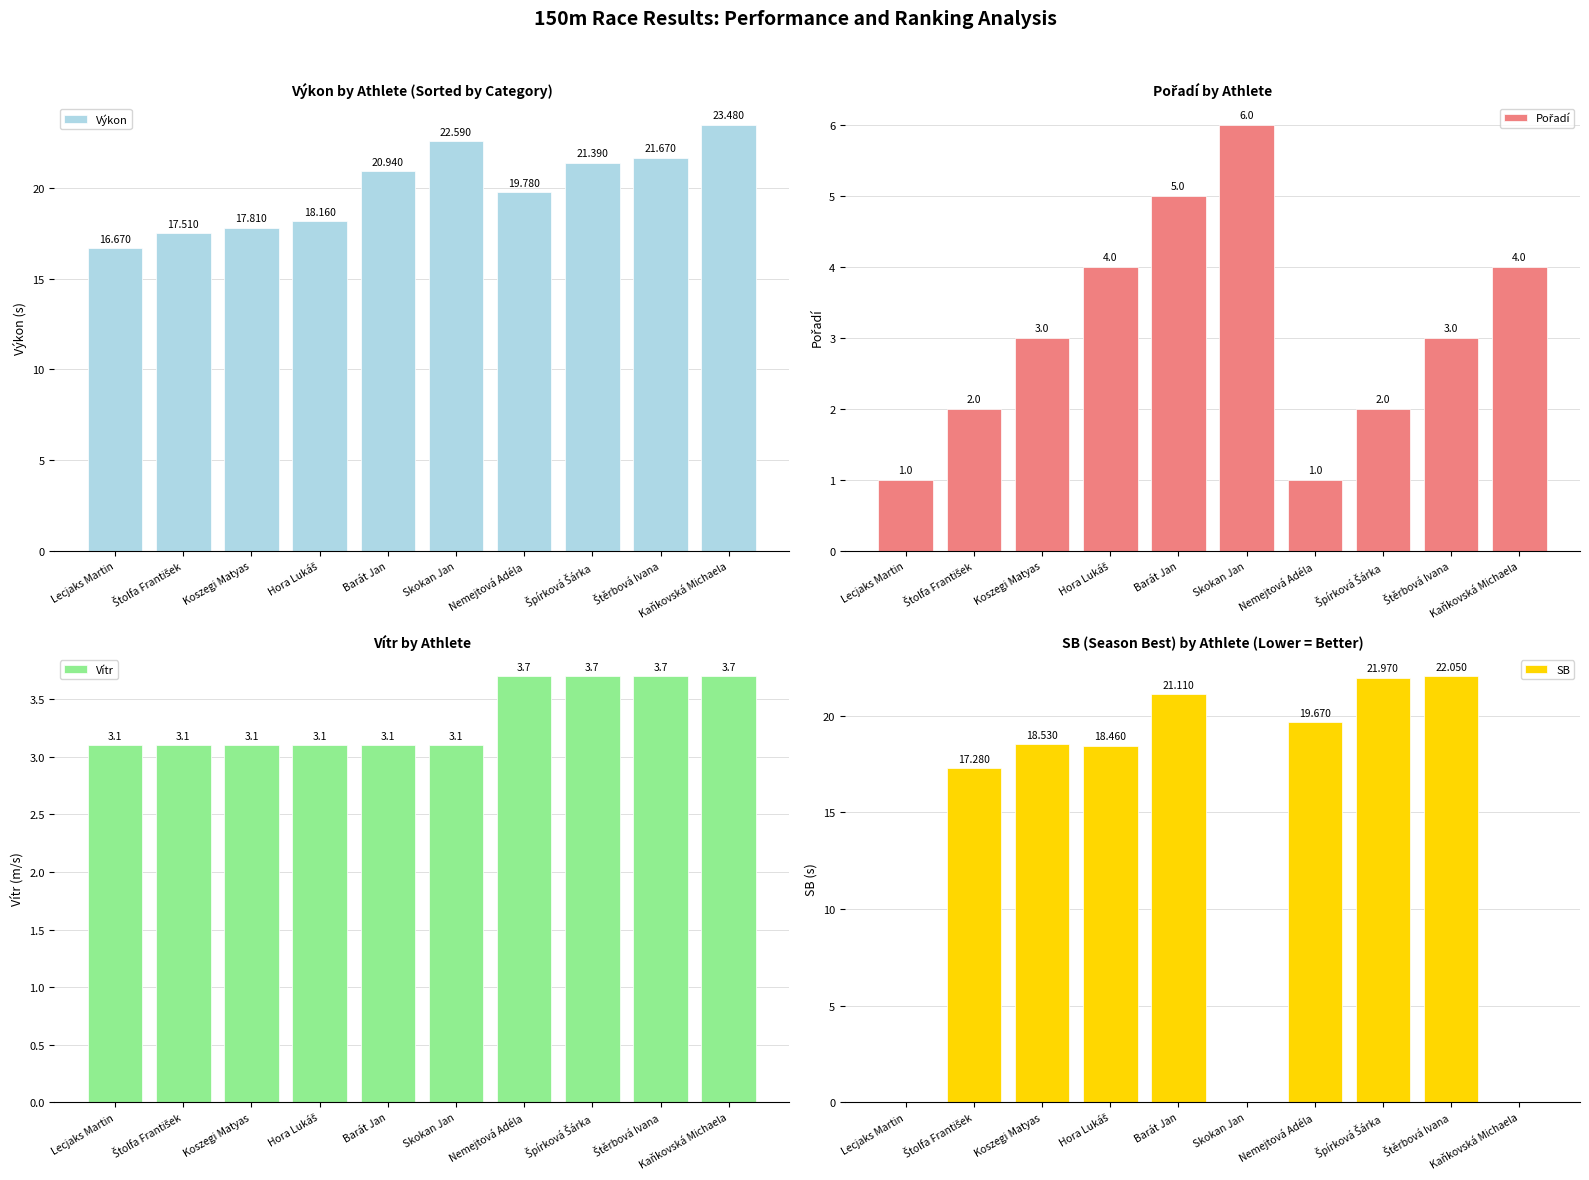

How many values in the Výkon series exceed 20?

5